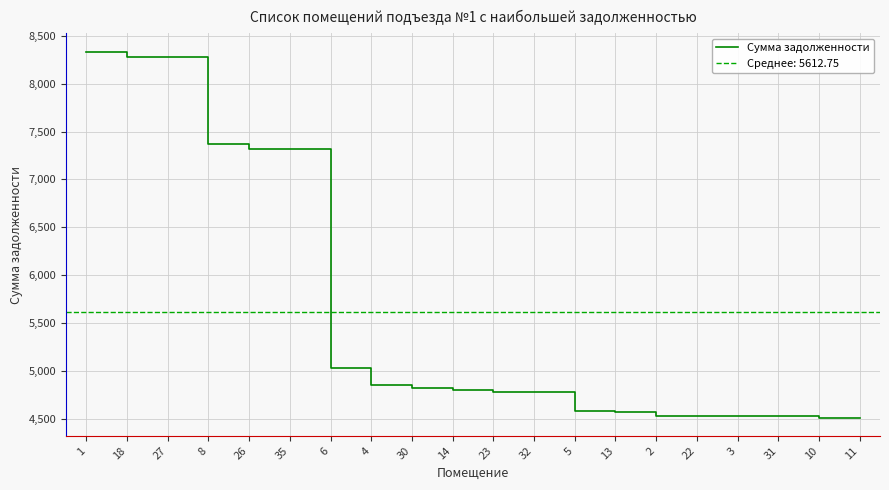

How many values exceed 4806?

10